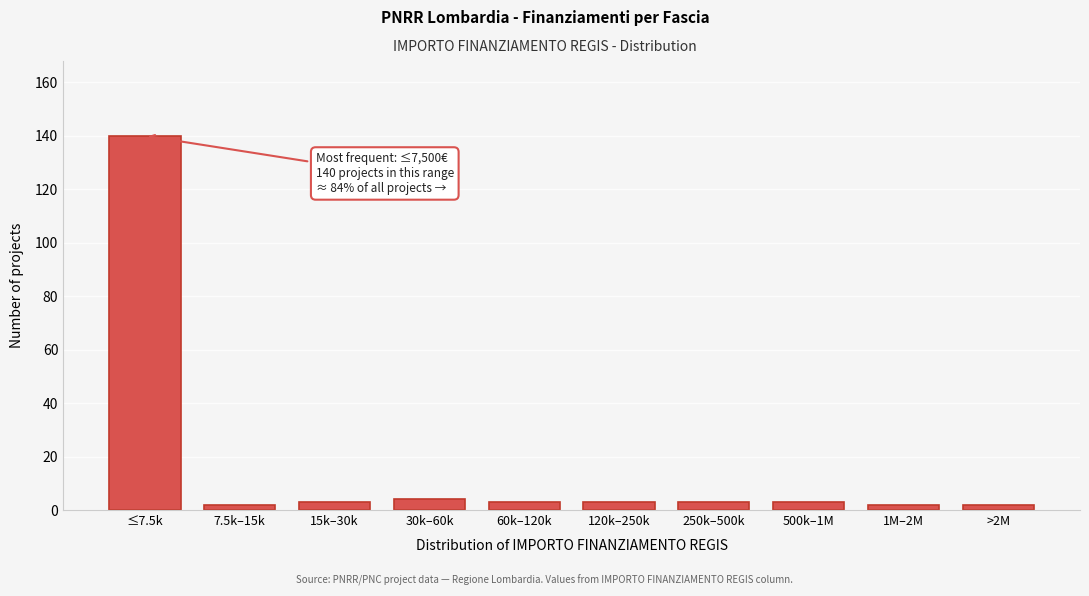

Reading right to left, what are all the values shown in this chart?

2	2	3	3	3	3	4	3	2	140